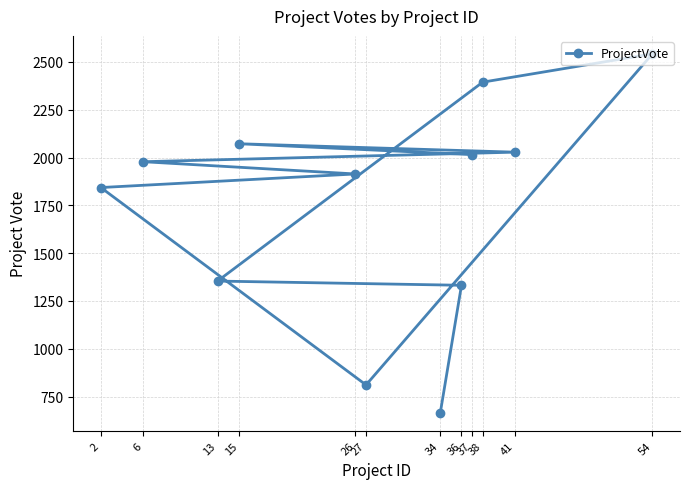

The value at 36 is 767. True or false?

False